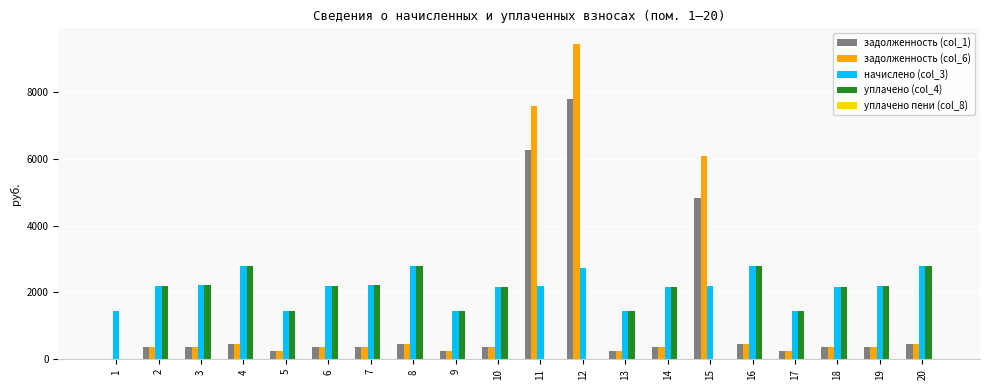

What is the sum of the задолженность (col_1) values at 15 and 10?

5181.0